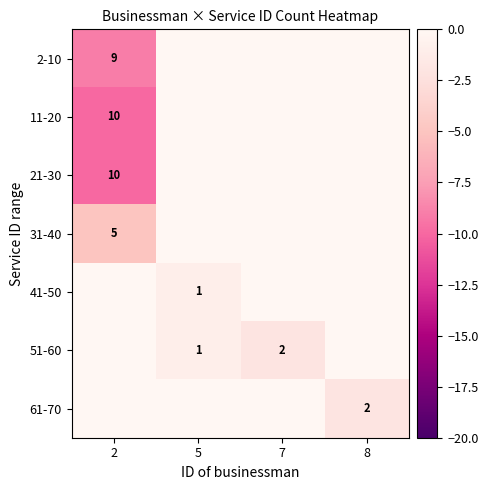

True or false: 61-70 has a value of 2 at 8.

True